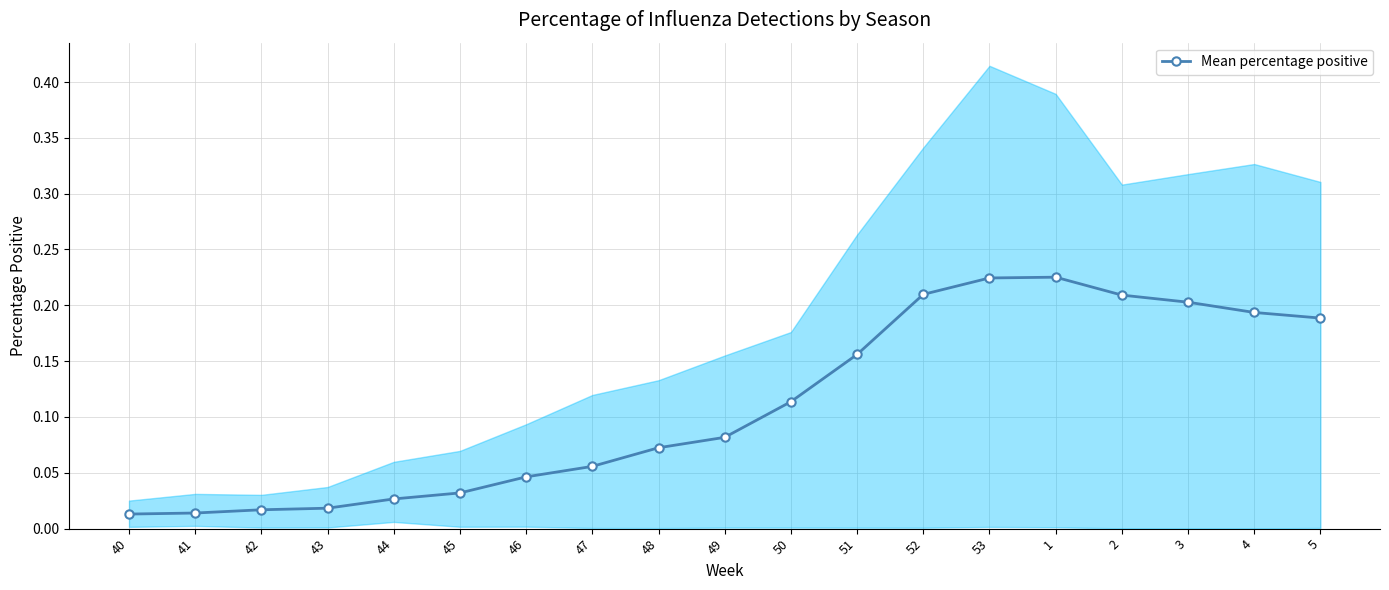

List the labels in order of value, largest first.

1, 53, 52, 2, 3, 4, 5, 51, 50, 49, 48, 47, 46, 45, 44, 43, 42, 41, 40